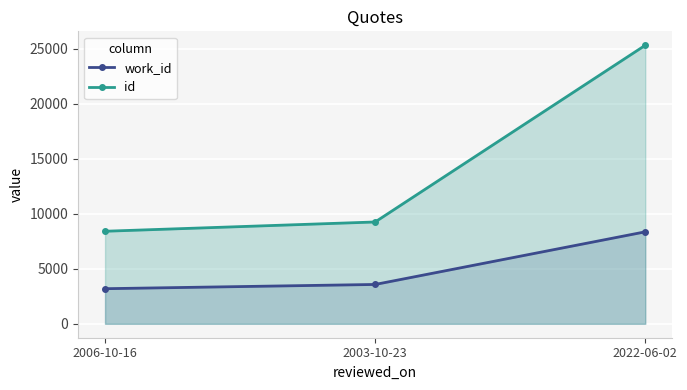

At which category is the sum across all series the highest?

2022-06-02